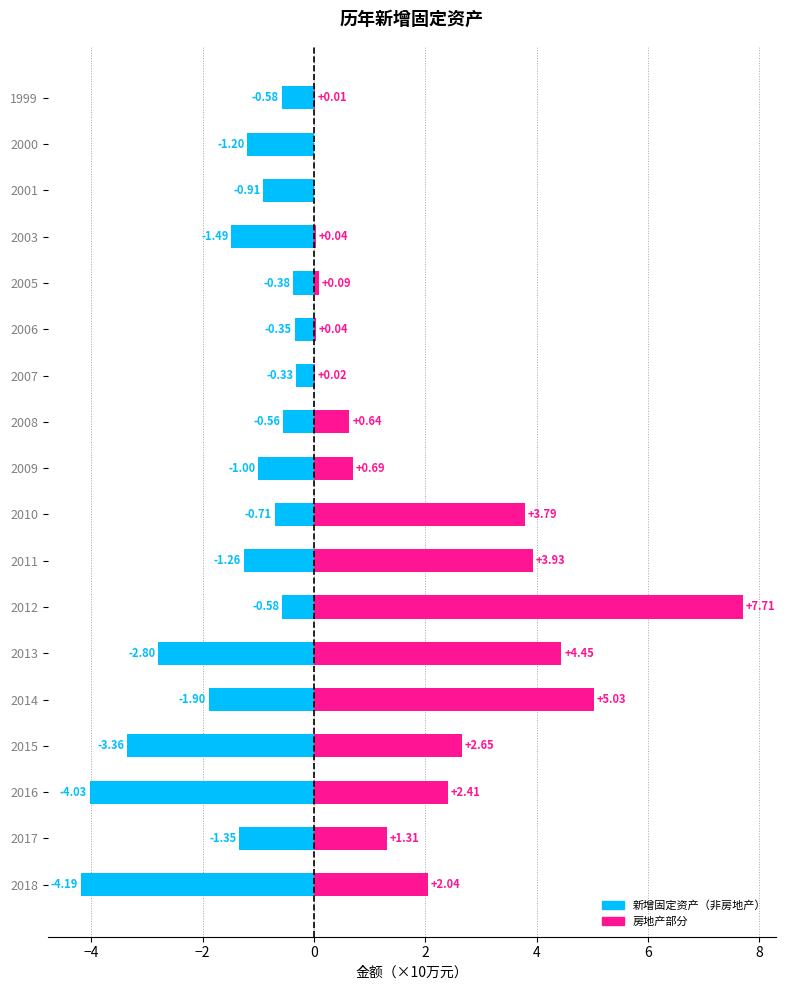

Does the chart contain any negative values?

Yes